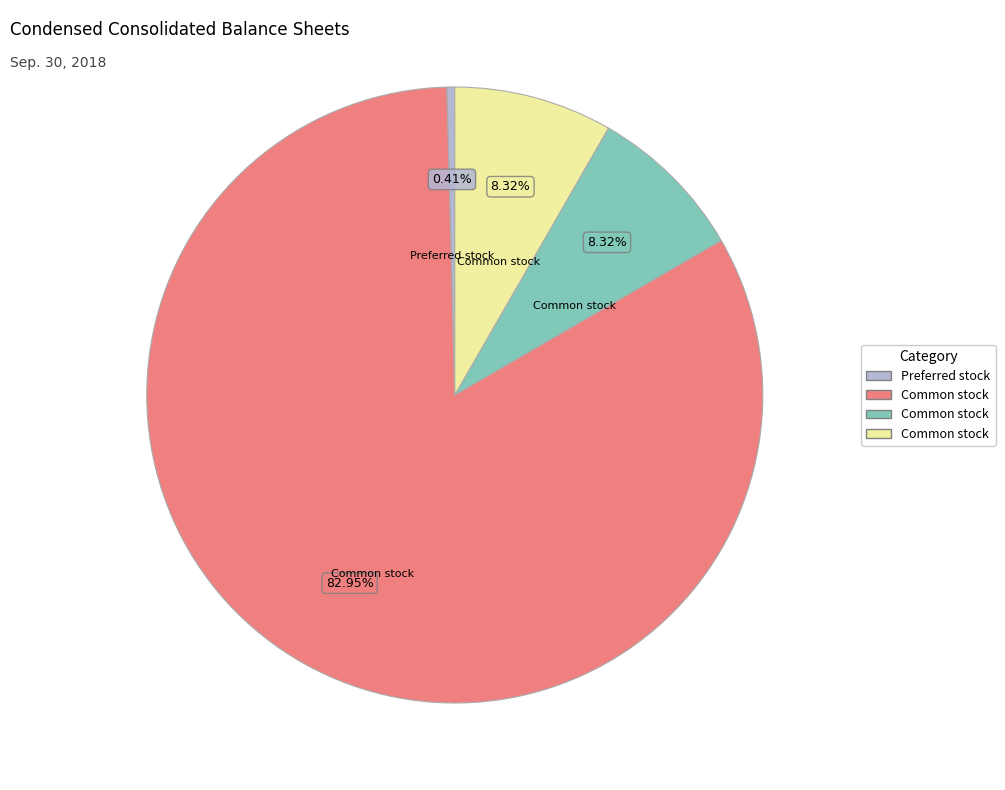

Is there a majority slice in this chart?

Yes